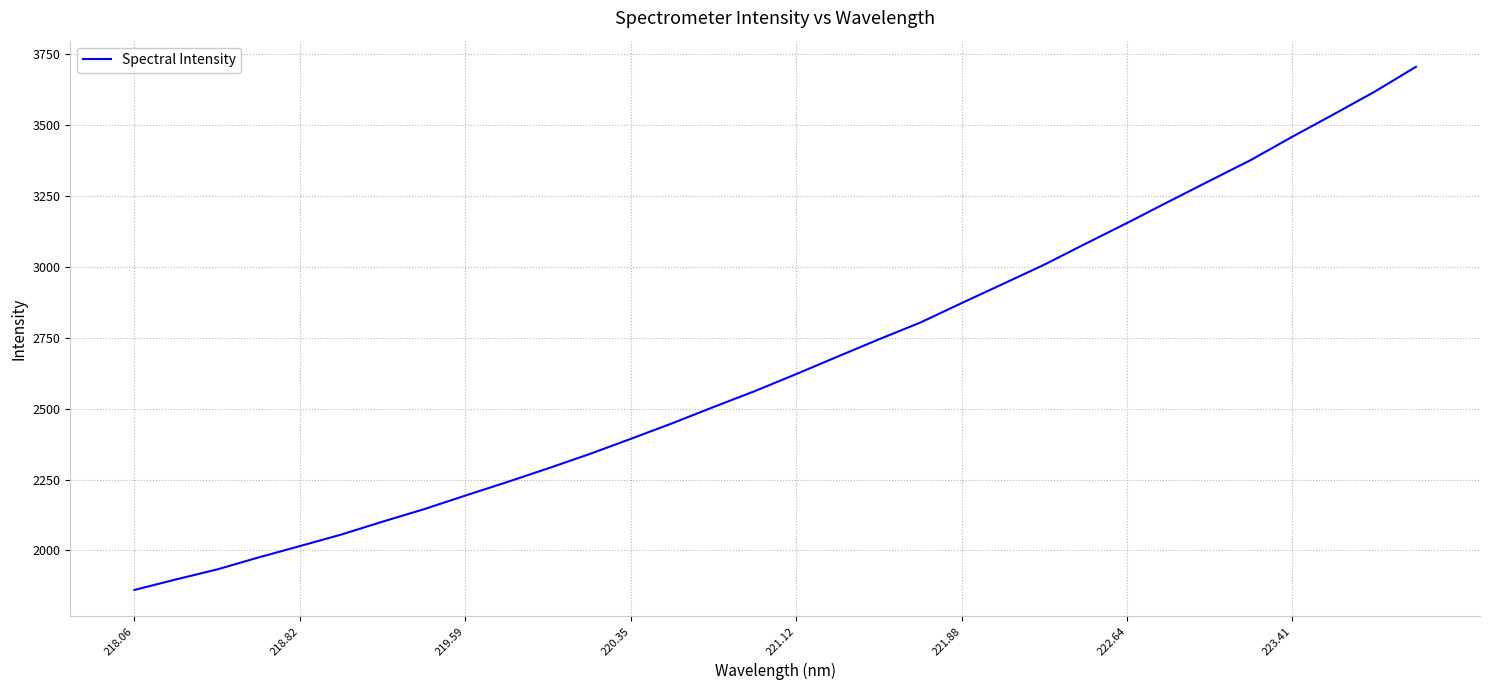

What is the maximum value shown in the chart?

3704.9